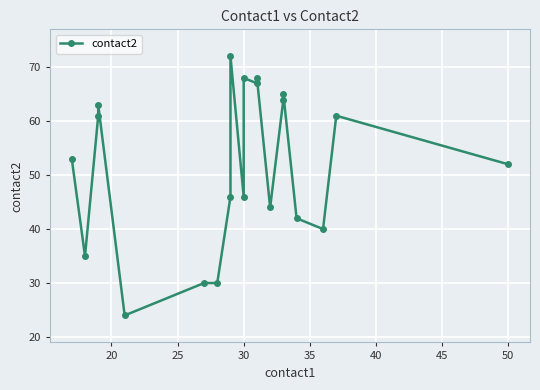

Is it true that the value at 30 is 46?

True